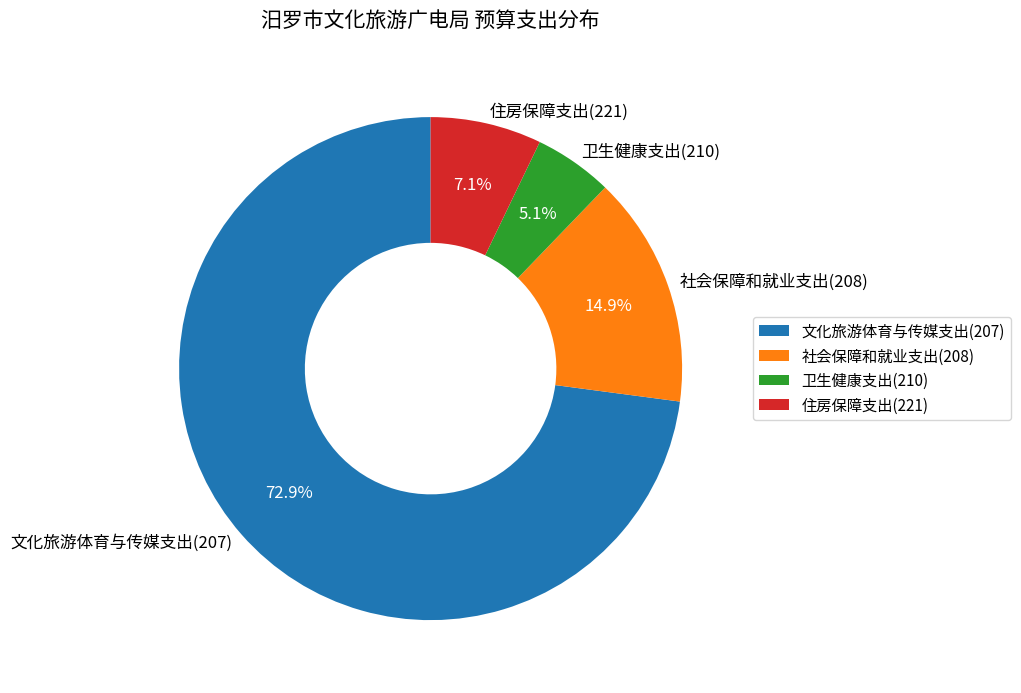

True or false: 住房保障支出(221) accounts for 18% of the total.

False